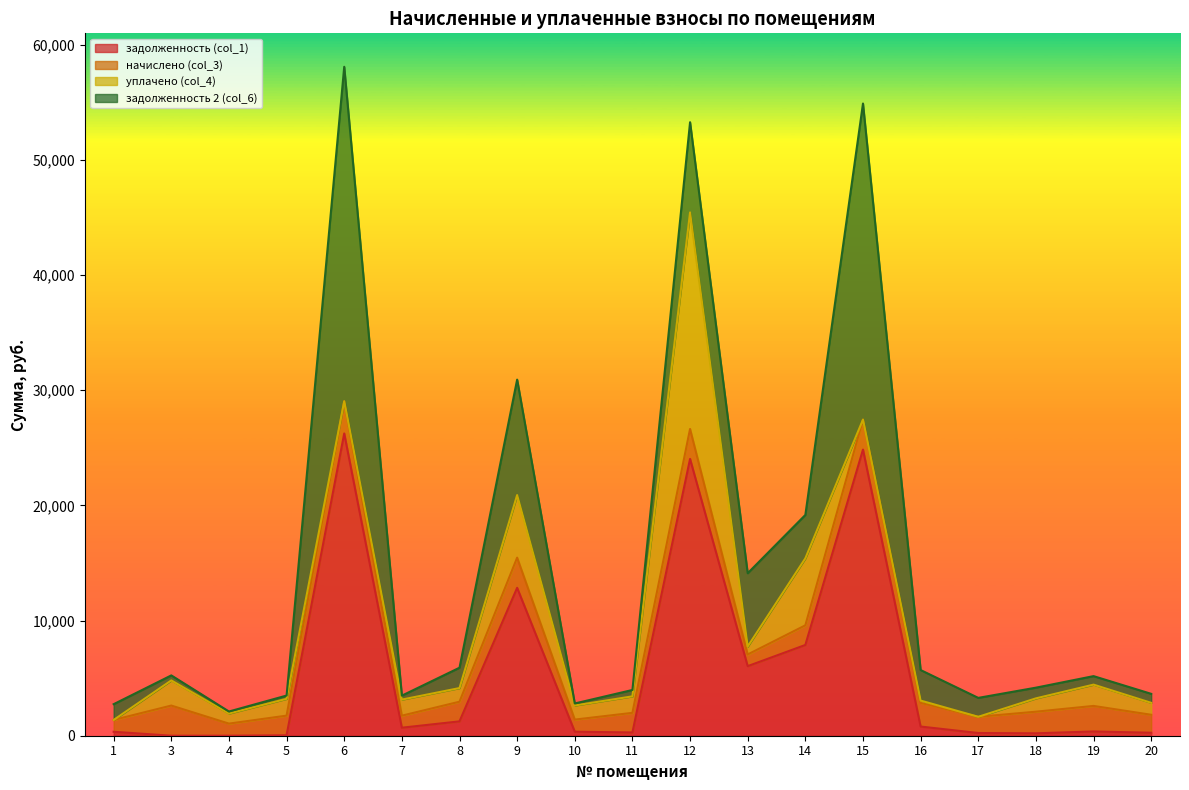

What is the highest value of the уплачено (col_4) series?

18807.0